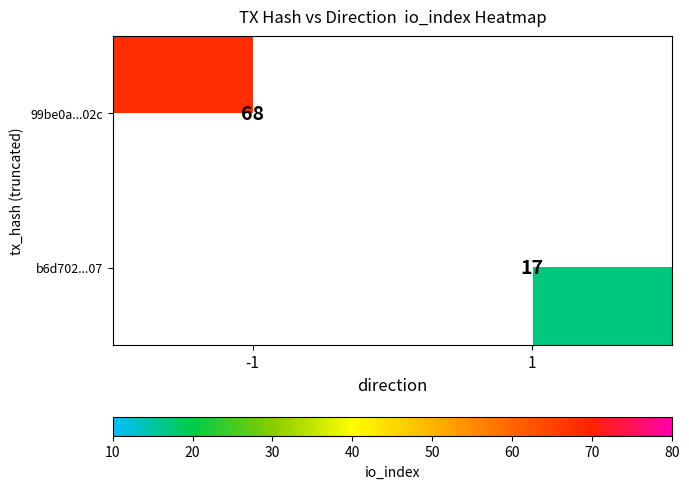

Is it true that b6d702...07 equals 6 at 1?

False